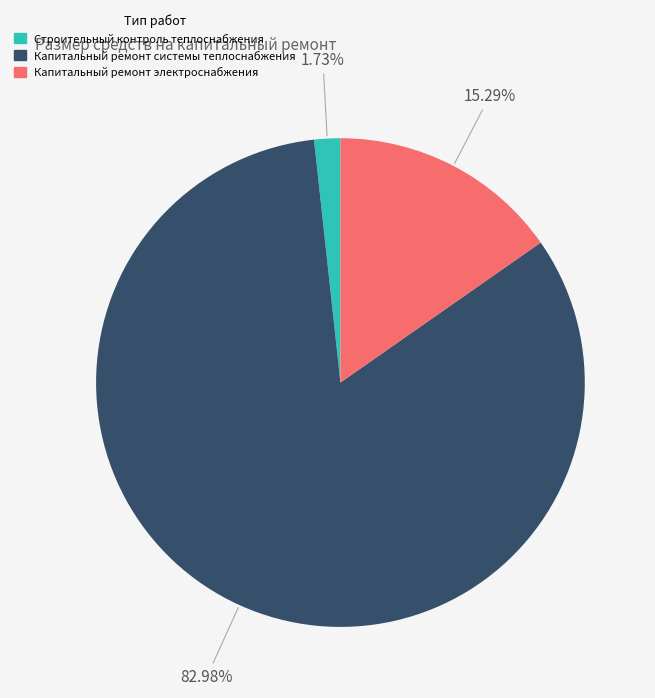

Does Капитальный ремонт системы теплоснабжения represent more than half of the total?

Yes